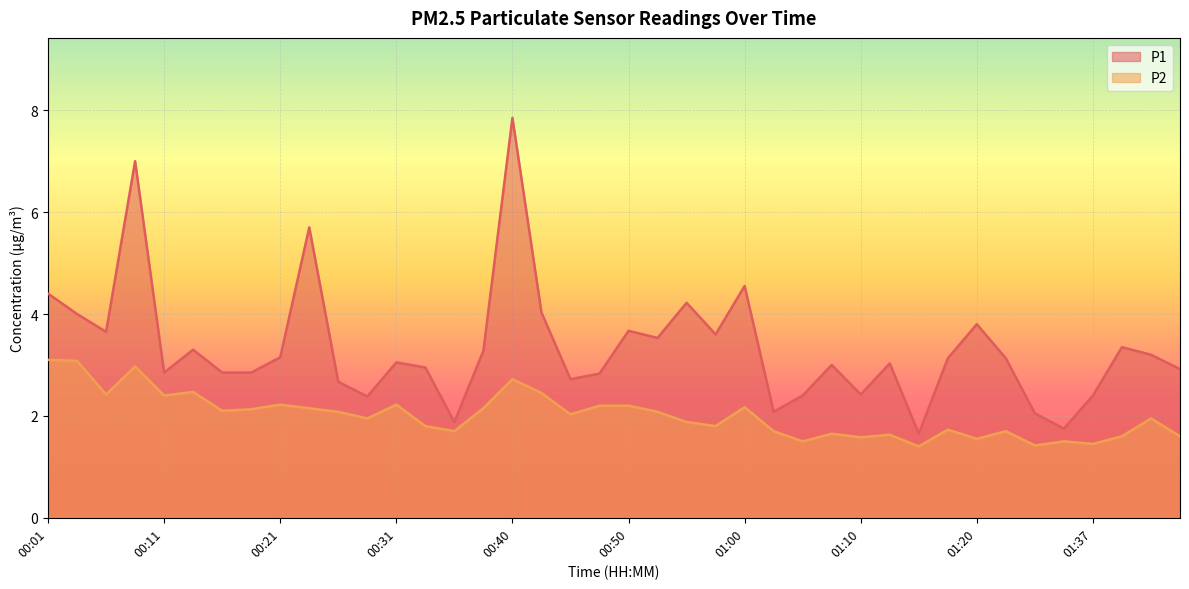

Rank the categories by P2 value from highest to lowest.

00:01, 00:04, 00:09, 00:40, 00:14, 00:43, 00:06, 00:11, 00:21, 00:31, 00:48, 00:50, 01:00, 00:23, 00:38, 00:18, 00:16, 00:26, 00:53, 00:45, 00:28, 01:42, 00:55, 00:33, 00:57, 01:17, 00:35, 01:02, 01:30, 01:07, 01:12, 01:40, 01:45, 01:10, 01:20, 01:05, 01:35, 01:37, 01:33, 01:15